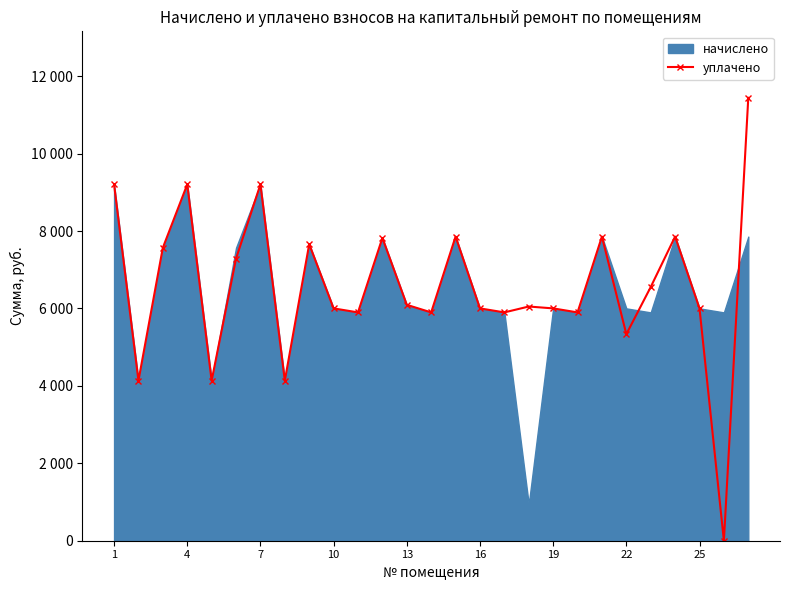

Reading left to right, extract all data points from this chart.

9204.5	4135.7	7568.6	9204.5	4135.7	7288.3	9204.5	4135.6	7660.8	6001.8	5898.1	7822.1	6094.1	5898.1	7856.6	6001.8	5898.1	6050.0	6001.9	5898.2	7856.6	5335.0	6553.6	7856.6	6001.8	0.0	11442.6